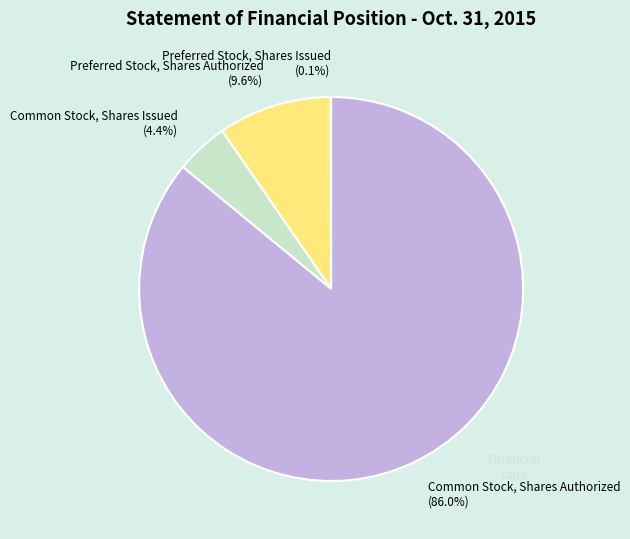

Between Preferred Stock, Shares Authorized (9.6%) and Common Stock, Shares Issued (4.4%), which is larger?

Preferred Stock, Shares Authorized (9.6%)